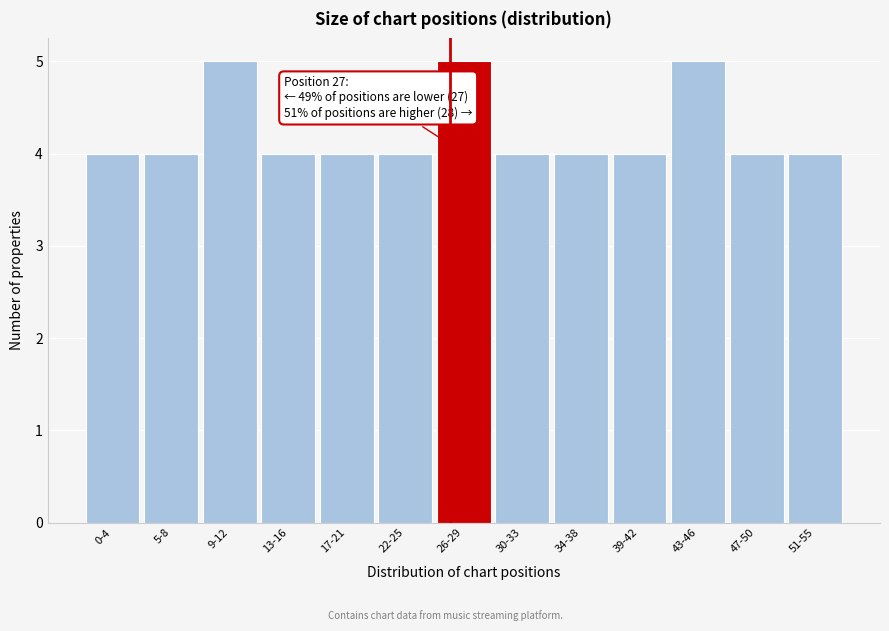

Reading left to right, list all the values displayed in this chart.

4	4	5	4	4	4	5	4	4	4	5	4	4